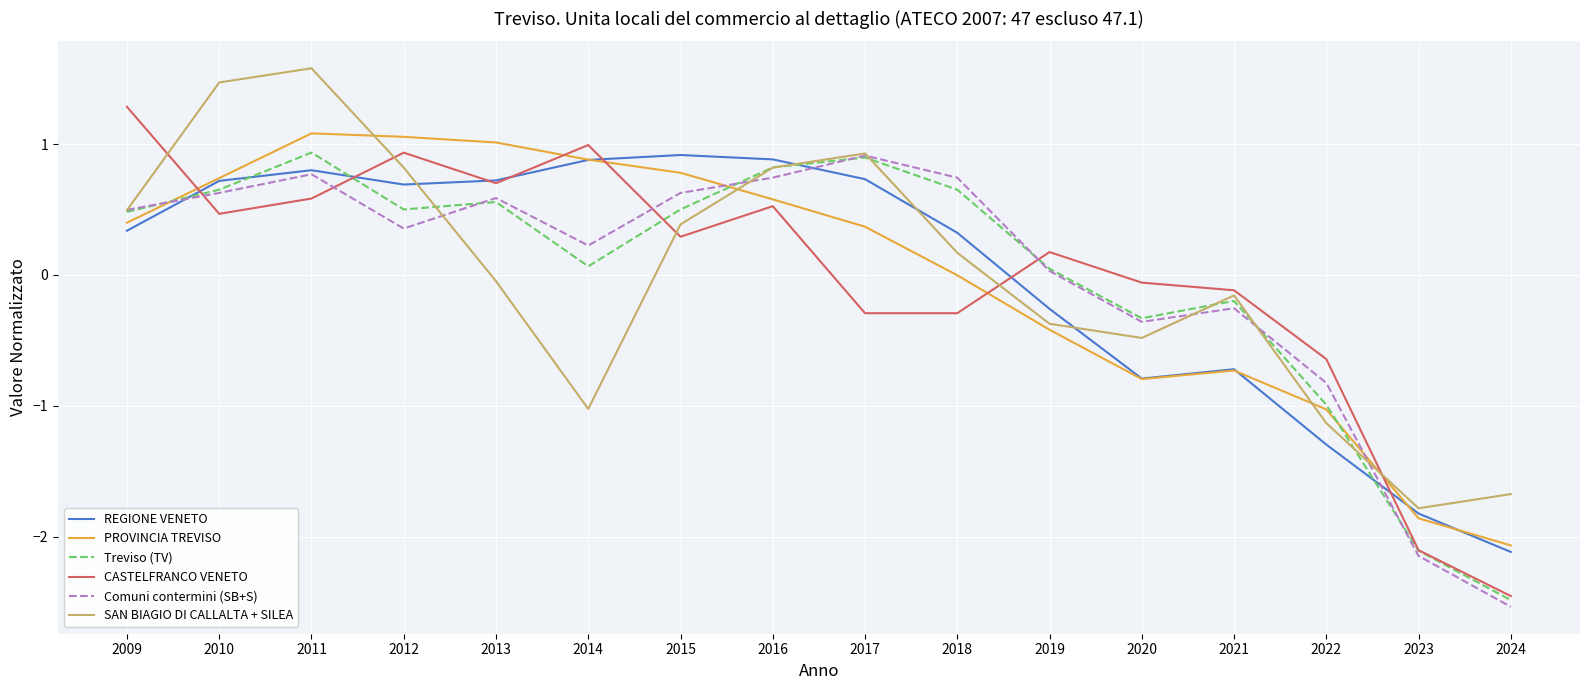

True or false: REGIONE VENETO has a value of 1.5 at 2015.

False